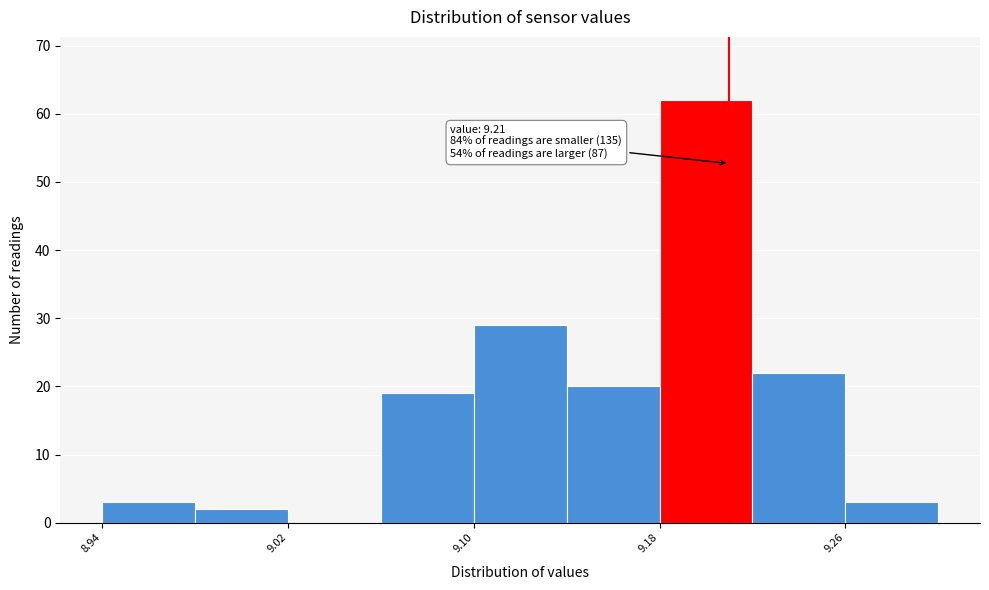

Over which range of the x-axis is the bar tallest?

9.18 to 9.22